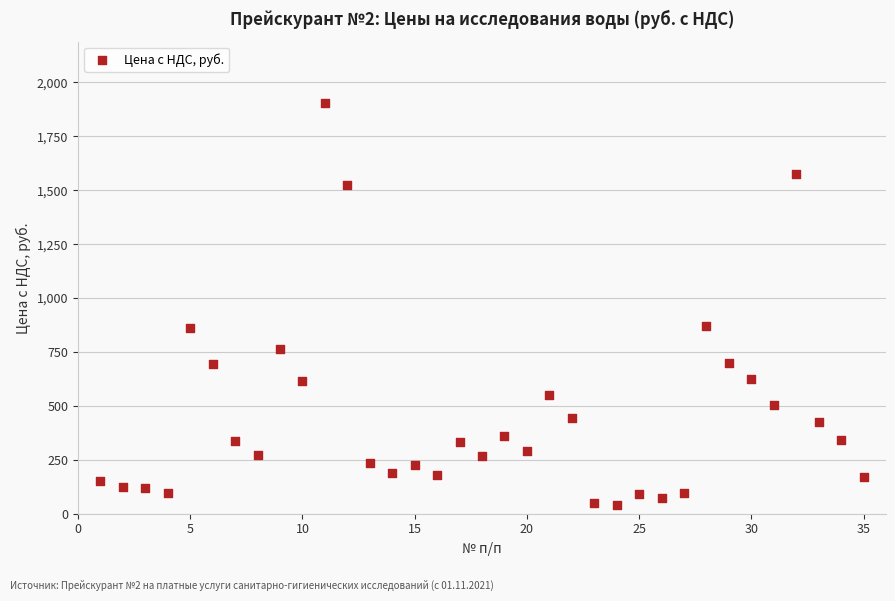

What is the range of X values (max minus min)?

34.0